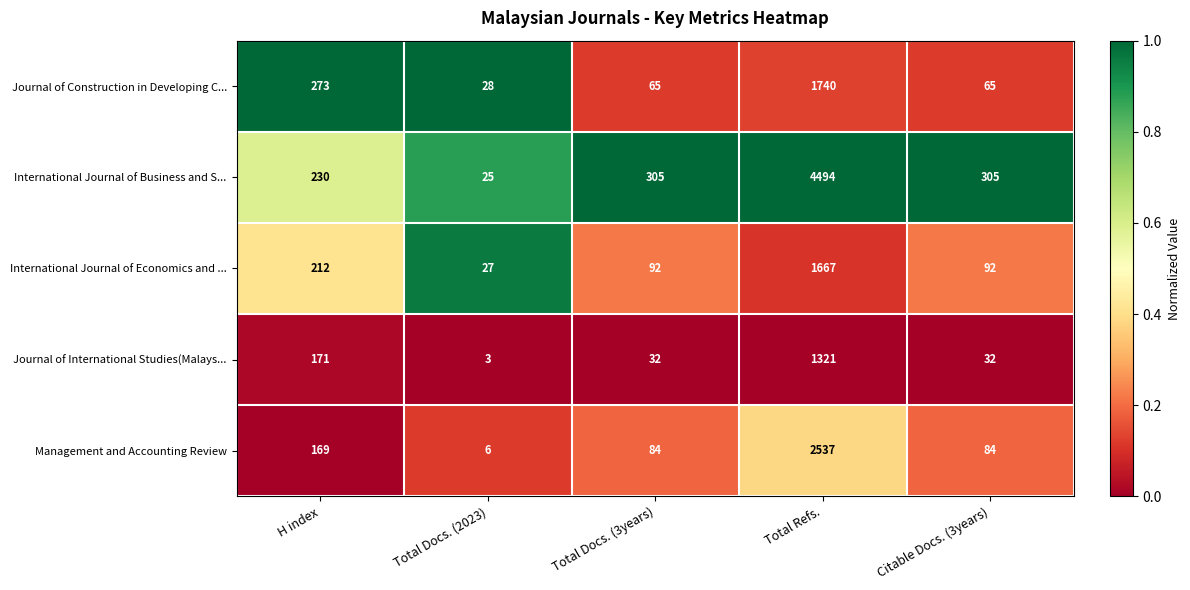

Where is Management and Accounting Review nearest to the value 1271?

H index